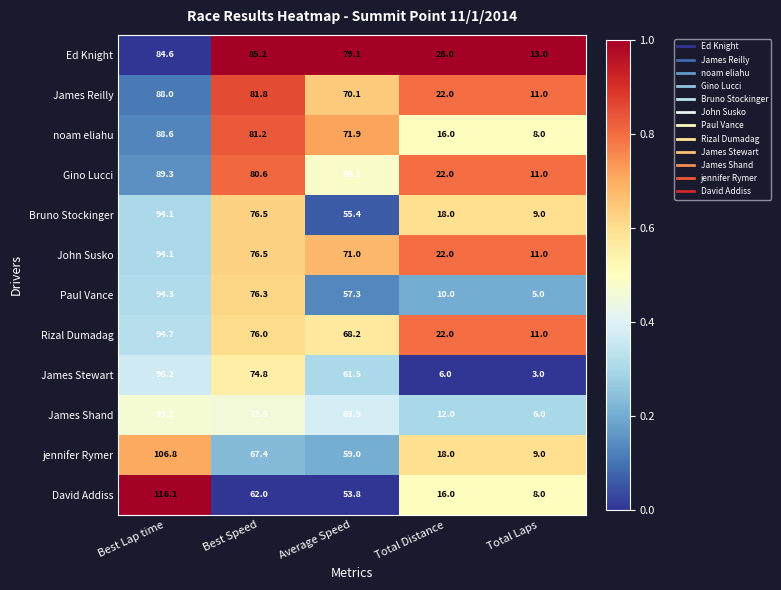

What is the sum of the John Susko values at Best Speed and Average Speed?

147.5